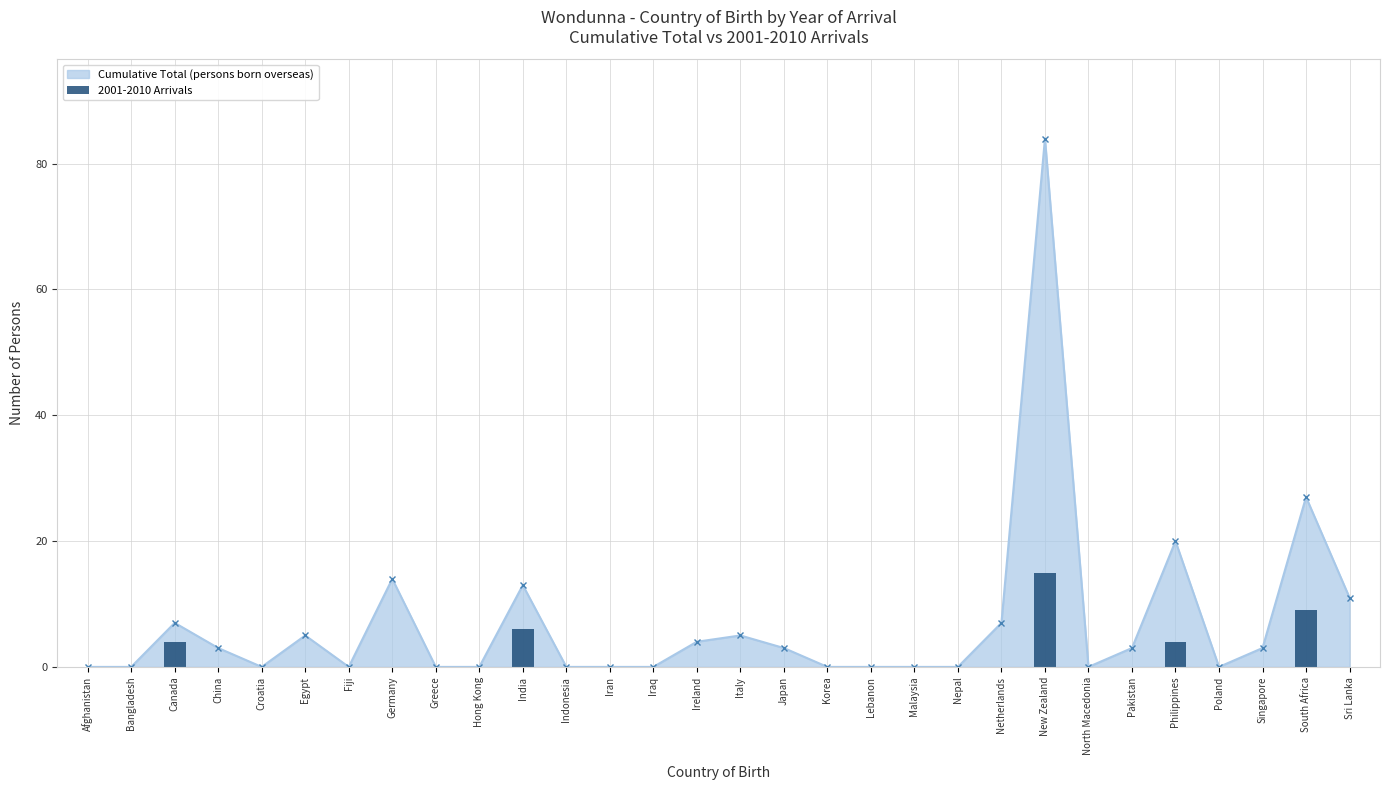

What is the sum of all values?

38